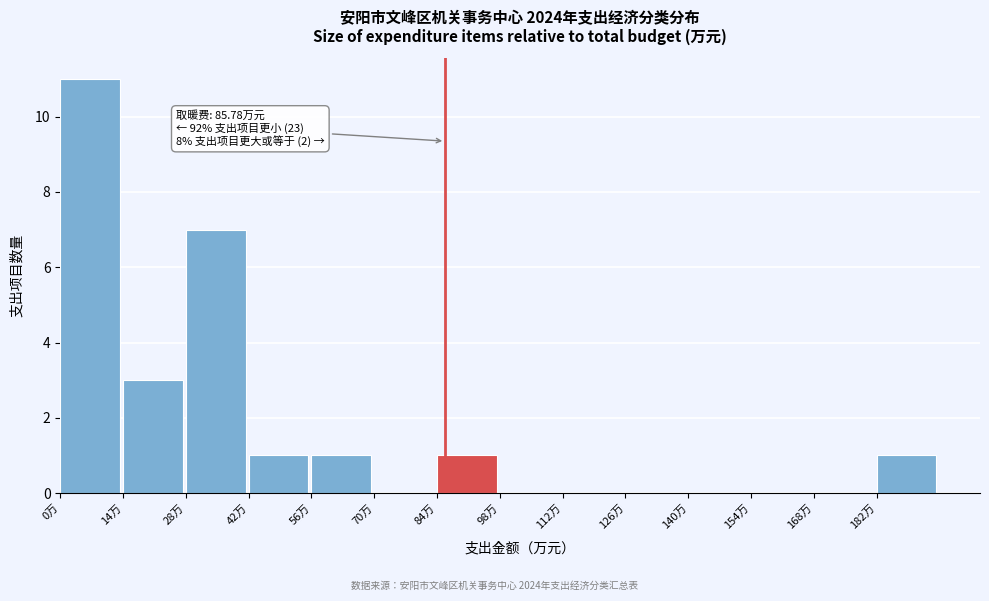

Over which range of the x-axis is the bar tallest?

0 to 14